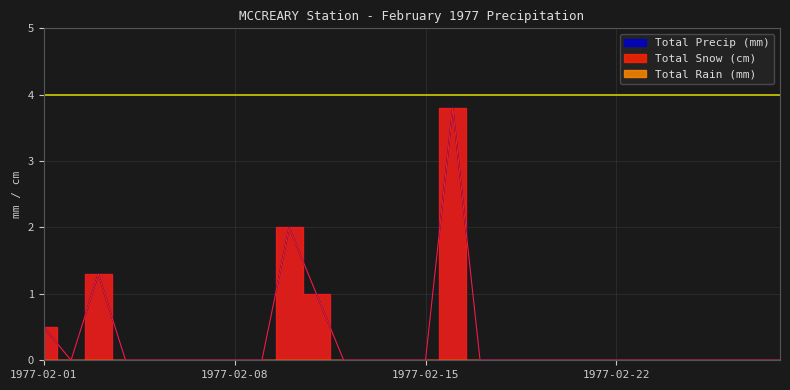

Which series changed the most between 1977-02-02 and 1977-02-20?

Total Snow (cm)